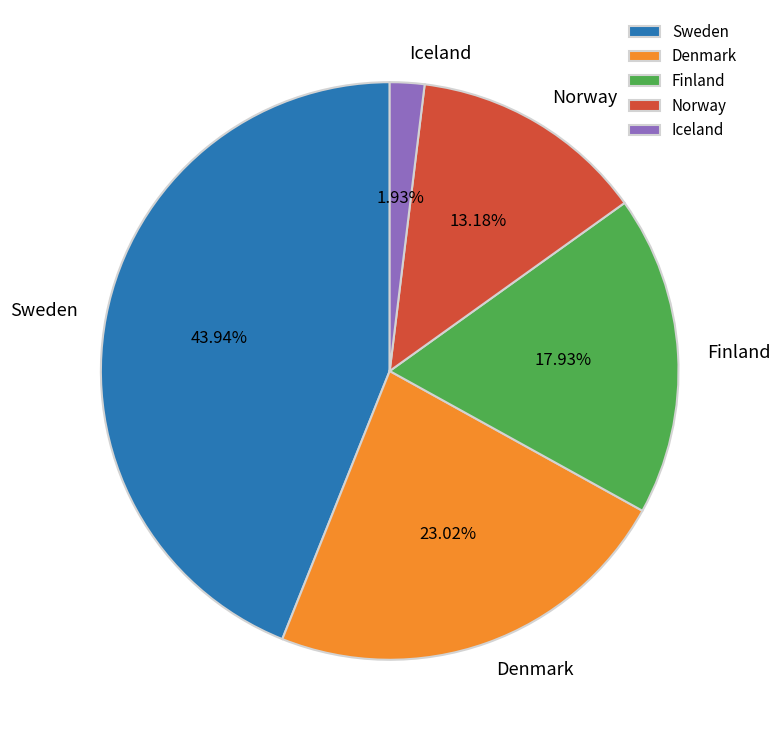

To the nearest percent, what is the combined percentage of Finland and Denmark?

41%